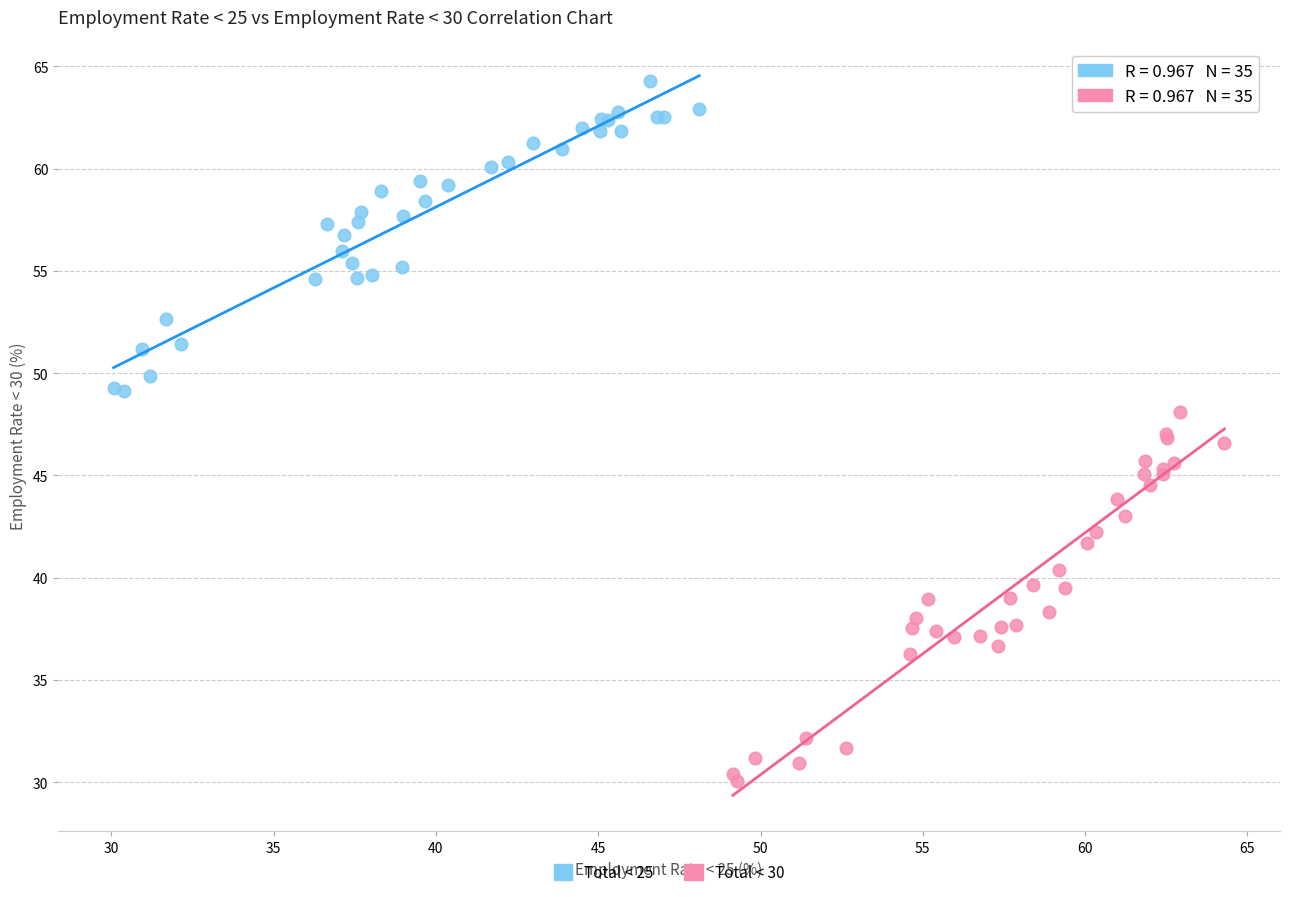

Which series has the widest spread of Y values?

Total < 30